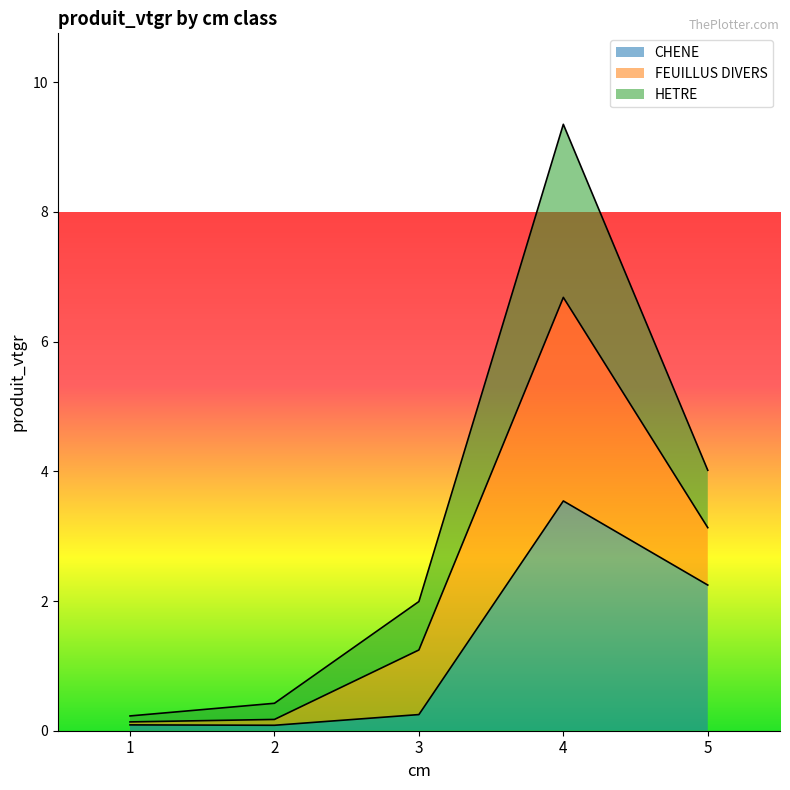

The CHENE series shows 2.2 at 5. True or false?

True